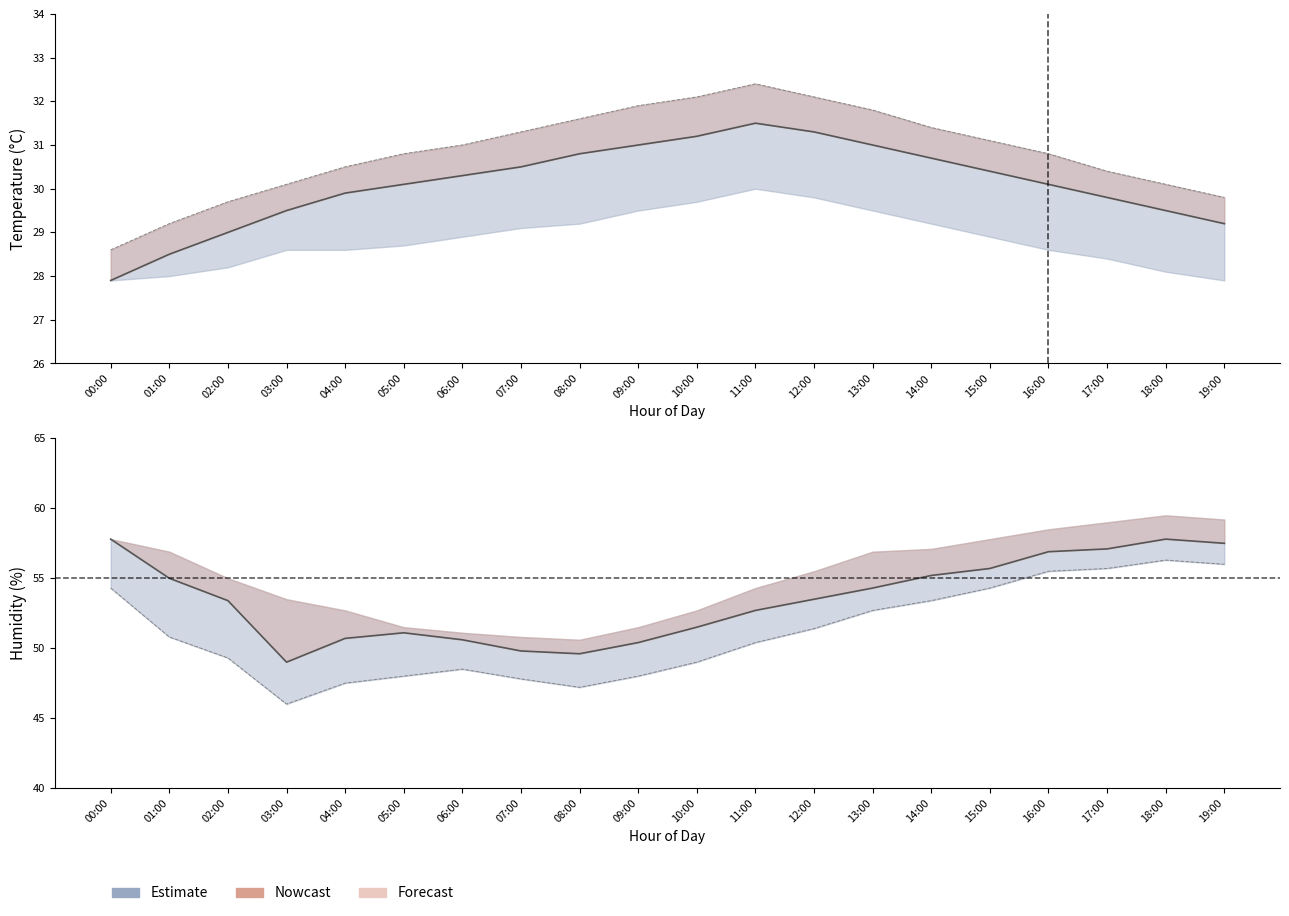

Where does the temperature series first go above 30?

05:00